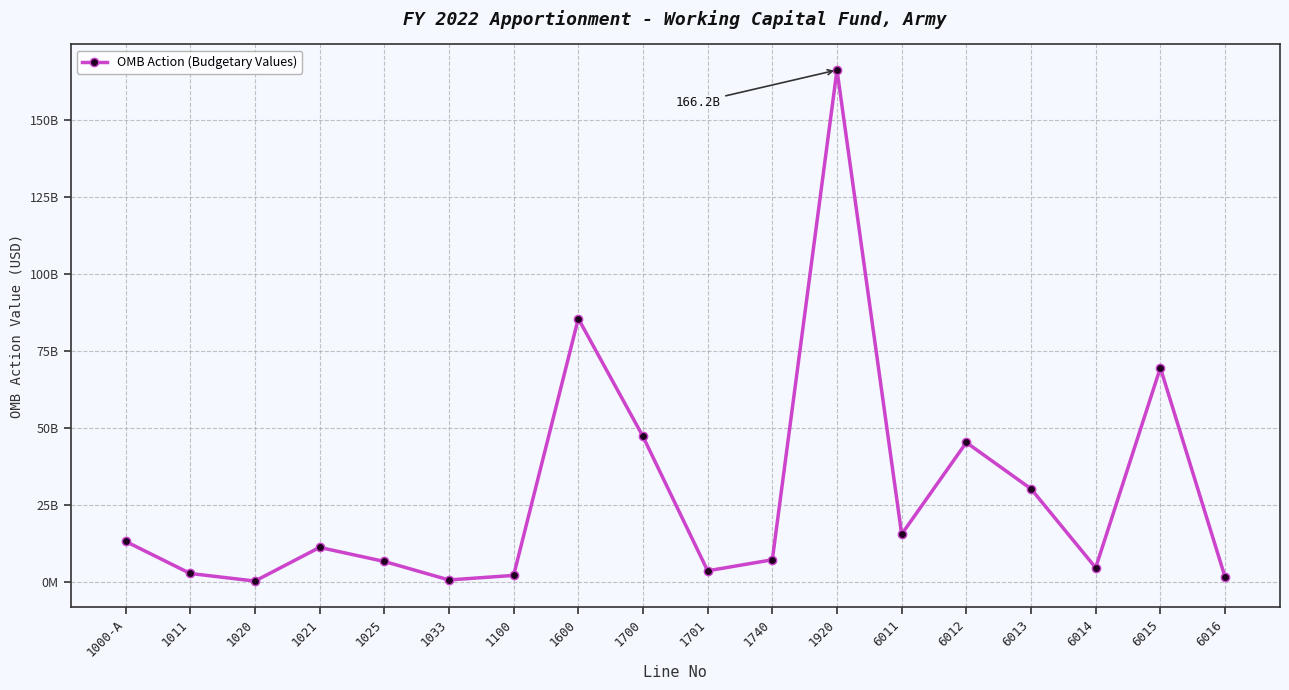

Read the value at 1025.

6550941934